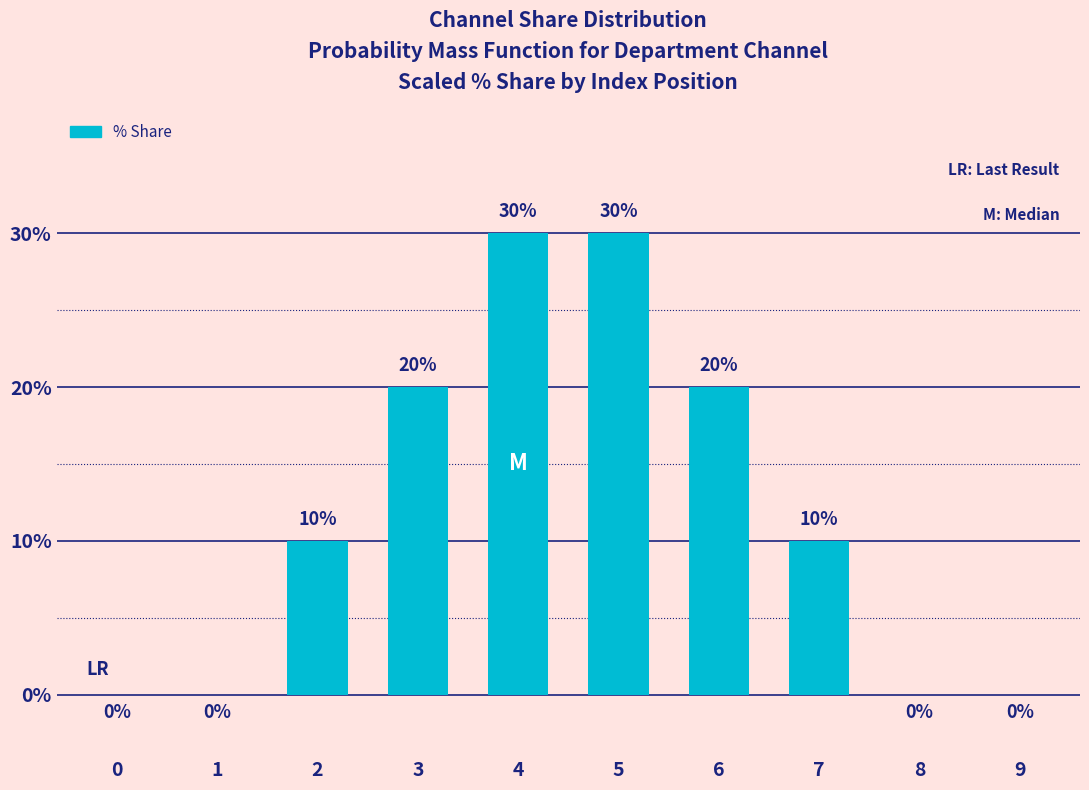

What is the change in value from 4 to 6?

-0.1